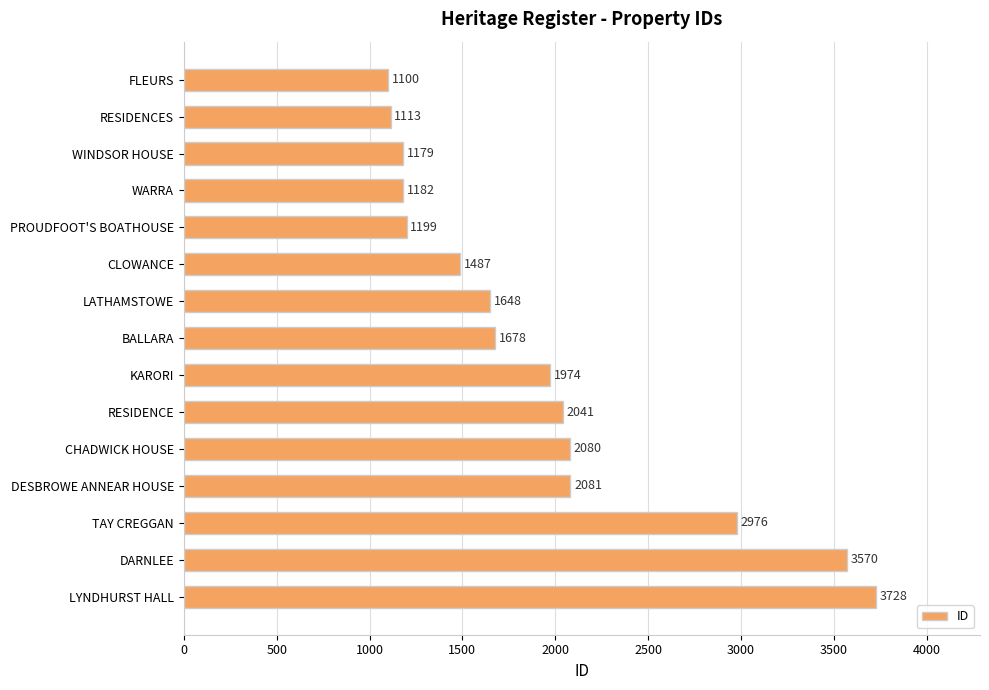

List the labels in order of value, largest first.

LYNDHURST HALL, DARNLEE, TAY CREGGAN, DESBROWE ANNEAR HOUSE, CHADWICK HOUSE, RESIDENCE, KARORI, BALLARA, LATHAMSTOWE, CLOWANCE, PROUDFOOT'S BOATHOUSE, WARRA, WINDSOR HOUSE, RESIDENCES, FLEURS